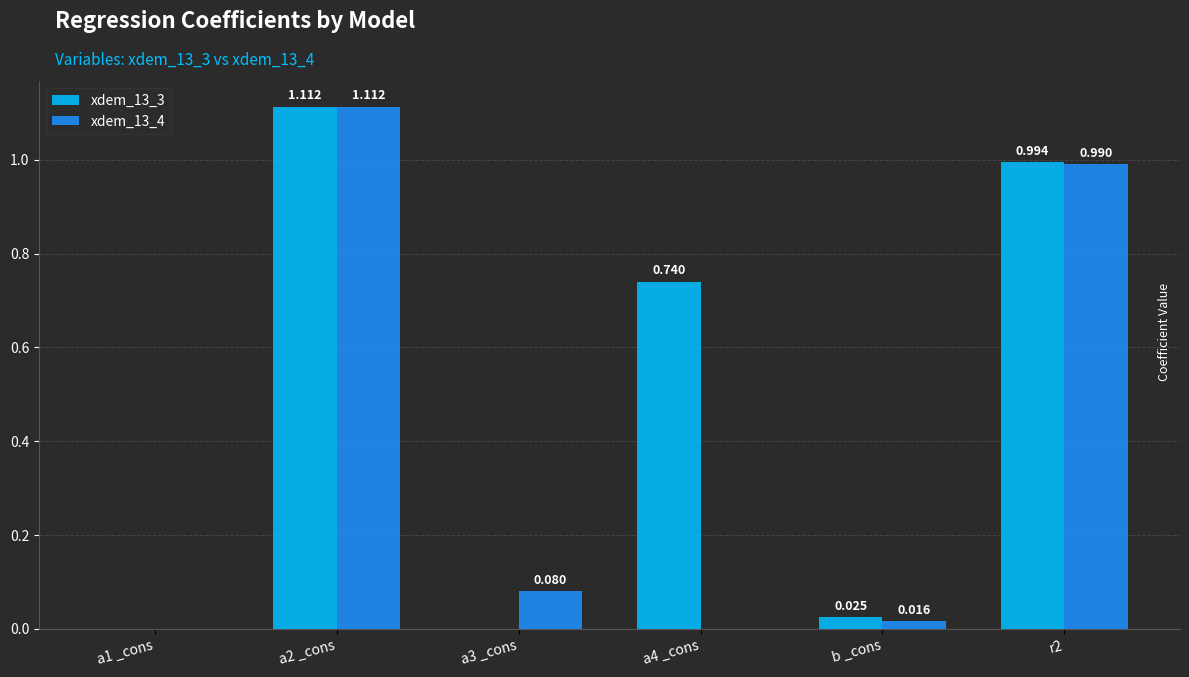

Which series has the largest total across all categories?

xdem_13_3